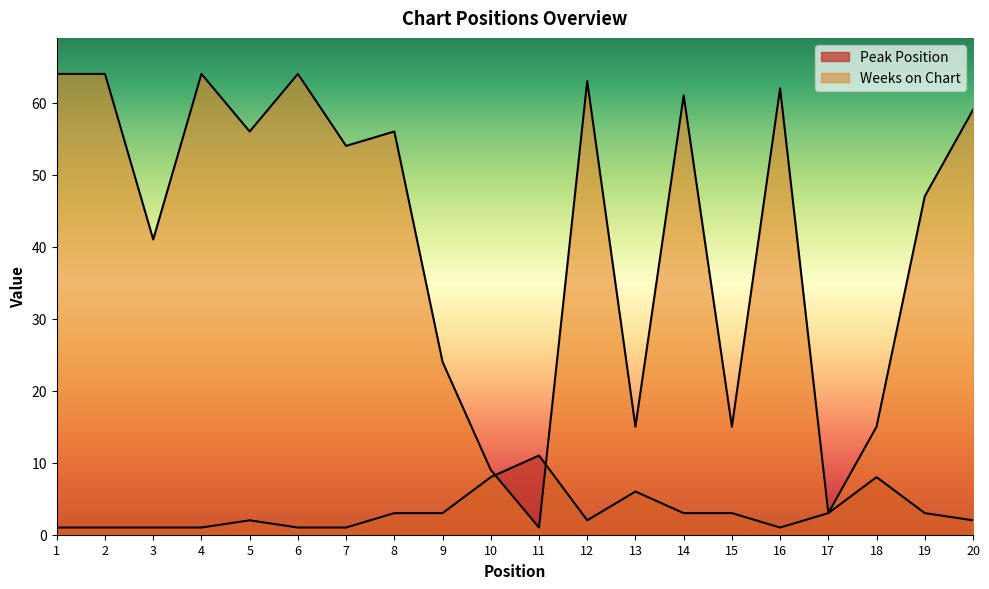

What is the sum of the Peak Position values at 9 and 3?

4